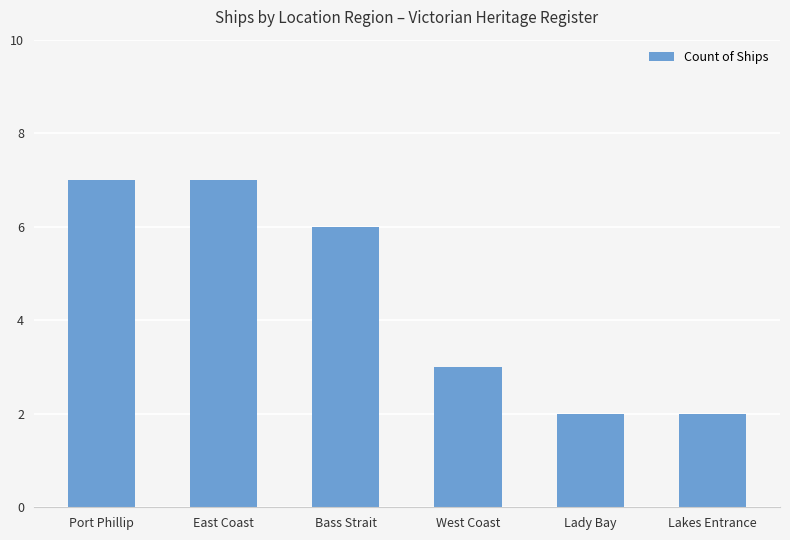

What is the sum of all values?

27